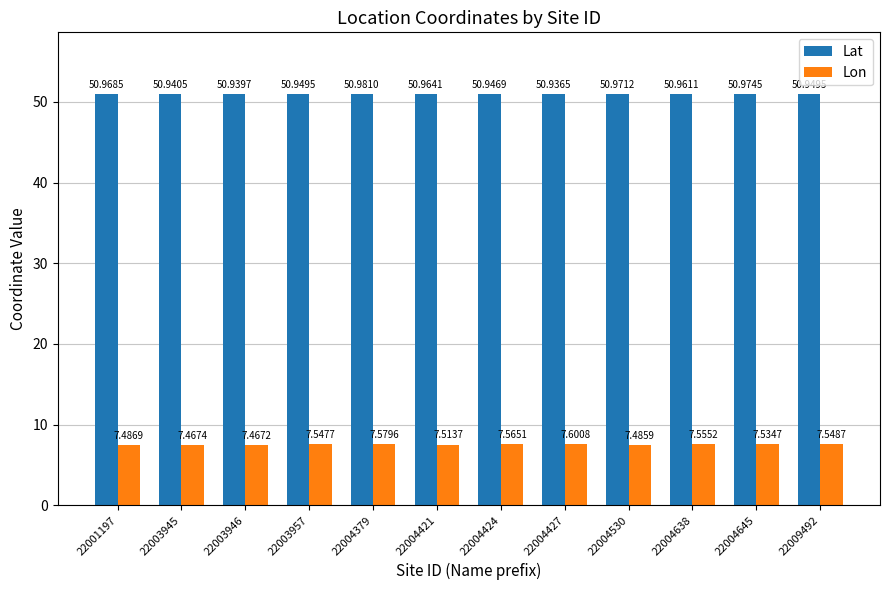

How many Lat values are between 50 and 51?

12